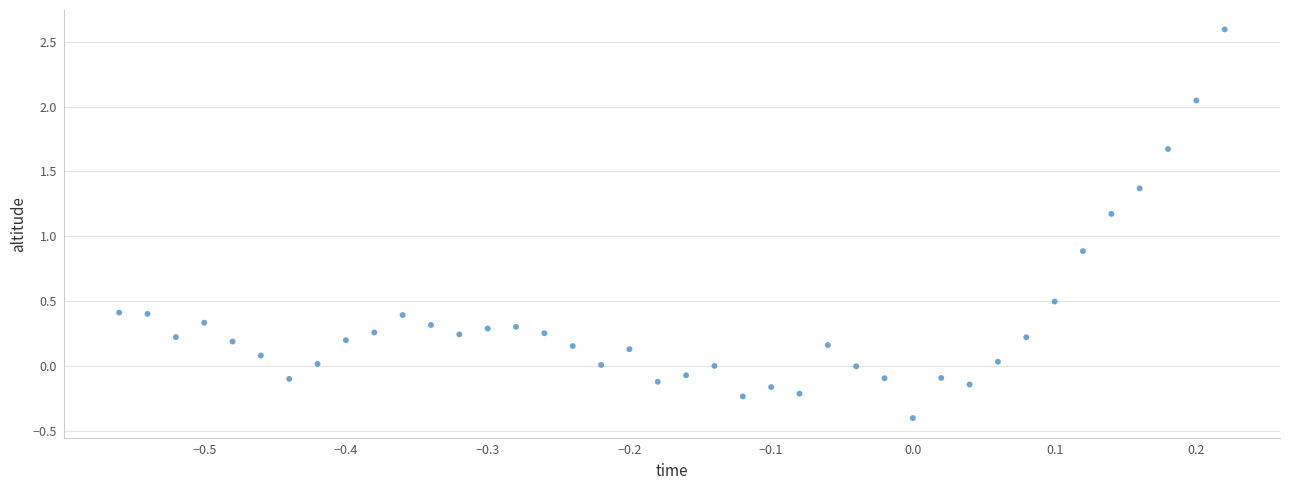

What Y value in the scatter plot is closest to 1?

0.9